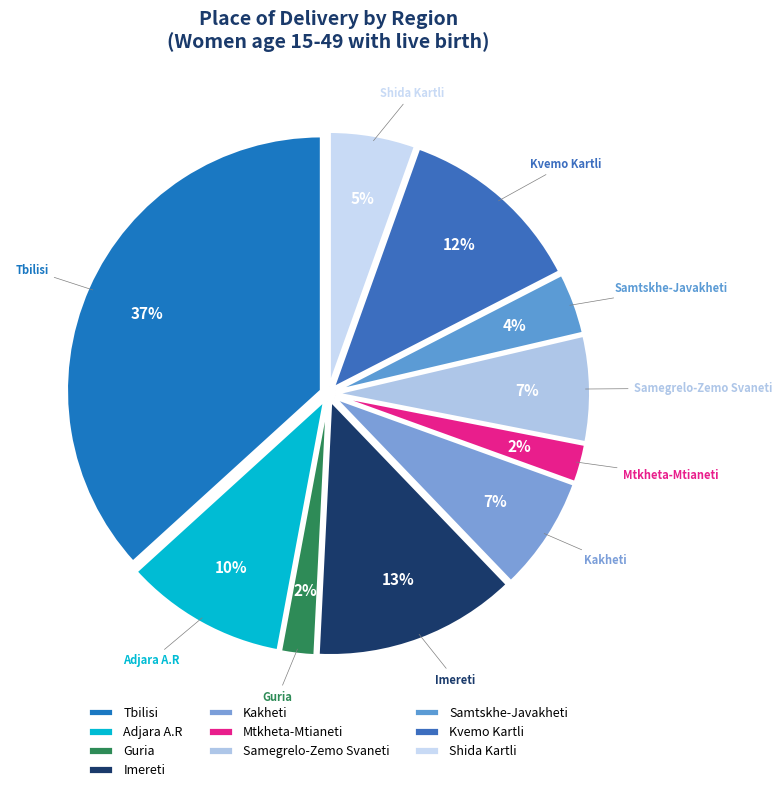

How many slices are in this pie chart?

10